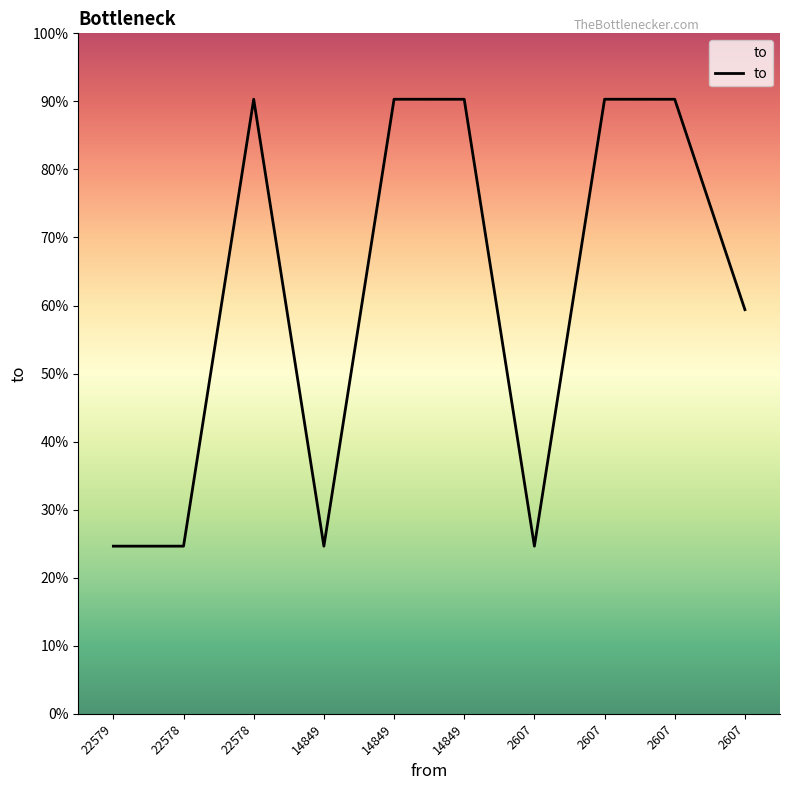

Is this an area chart (filled region under the line)?

Yes